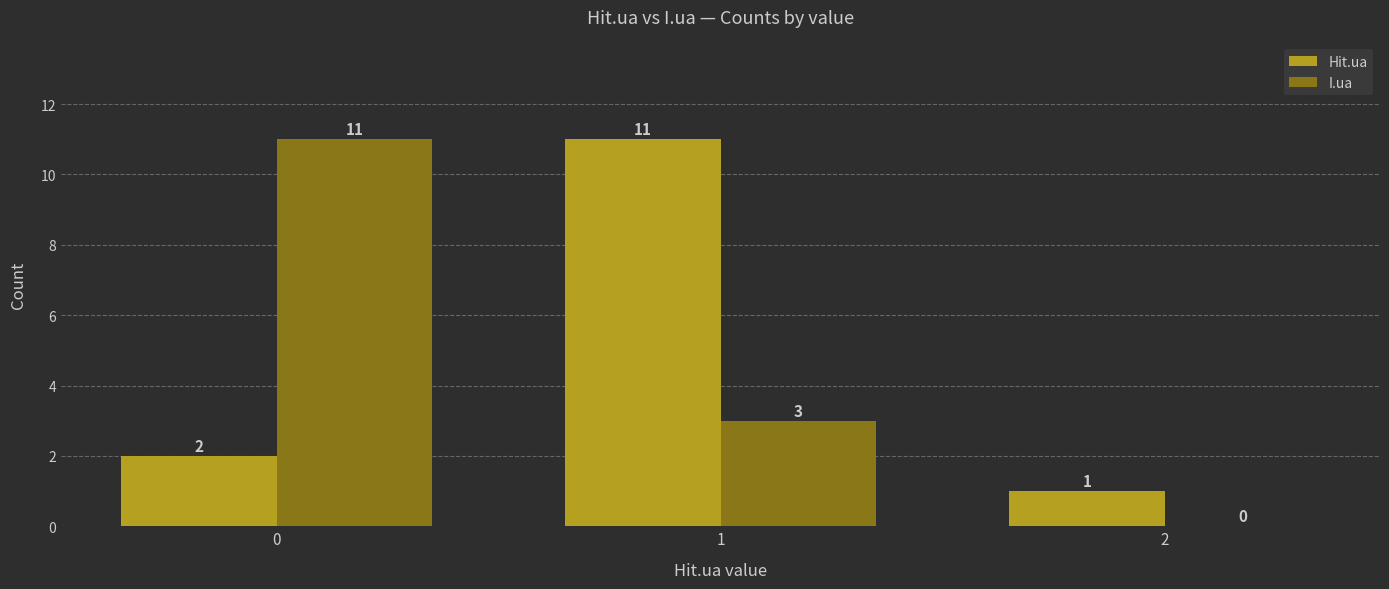

What is the highest value of the Hit.ua series?

11